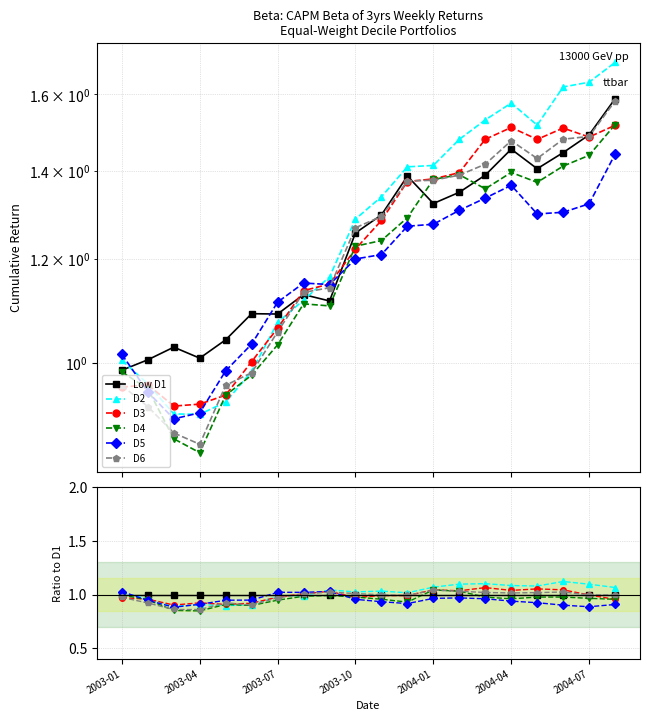

Which series has the largest total across all categories?

D2